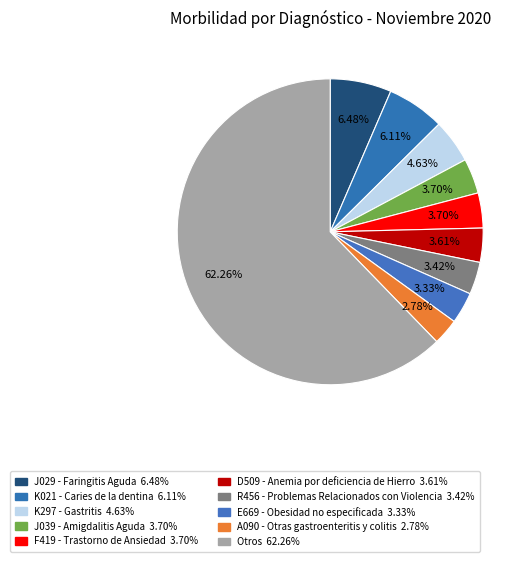

How many segments does this pie chart have?

10